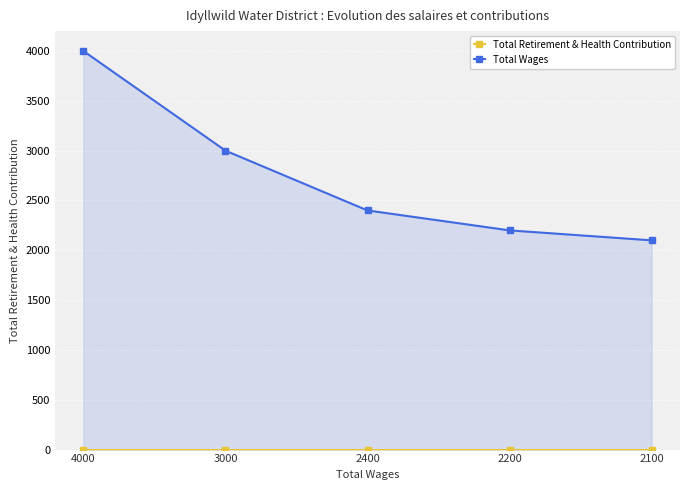

Rank the series at 3000 from lowest to highest value.

Total Retirement & Health Contribution, Total Wages